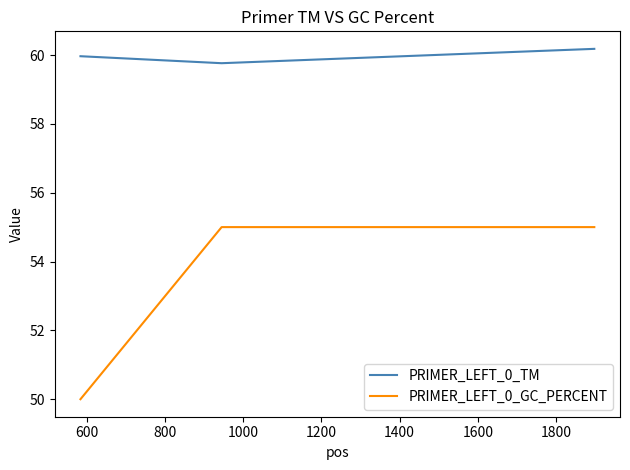

Which series has the largest total across all categories?

PRIMER_LEFT_0_TM